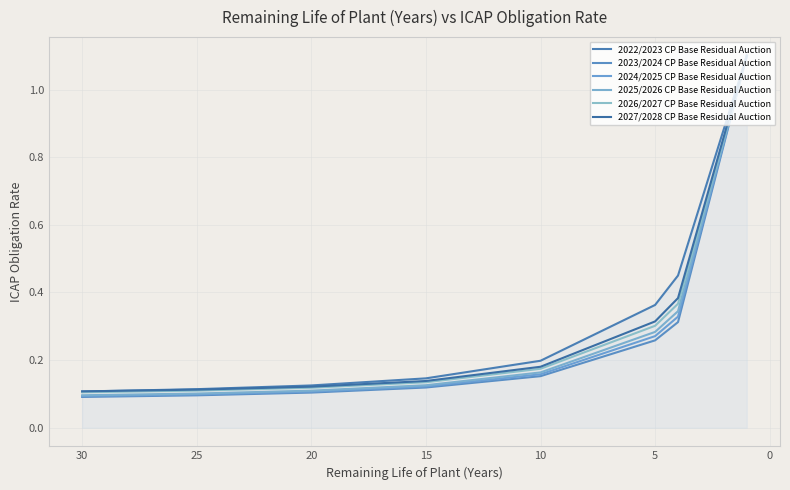

True or false: 2025/2026 CP Base Residual Auction and 2026/2027 CP Base Residual Auction intersect in this chart.

False